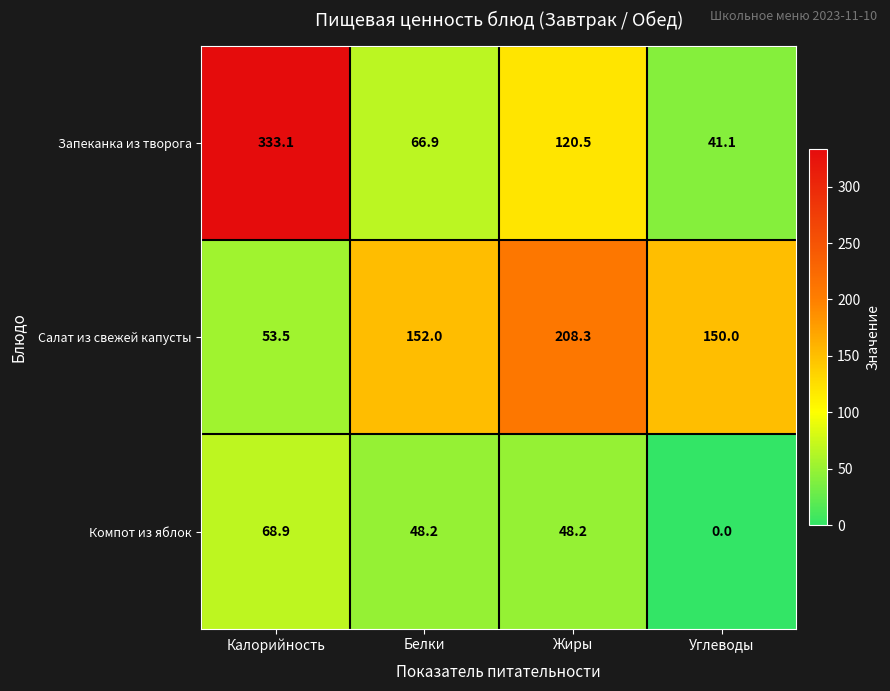

What is the difference between the highest and lowest values at Жиры?

160.1